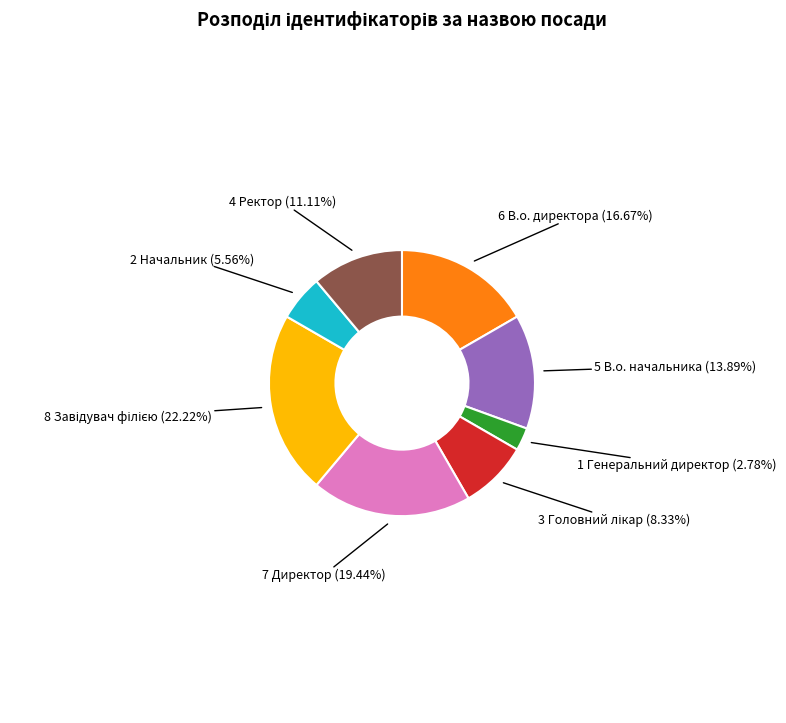

Is there a majority slice in this chart?

No